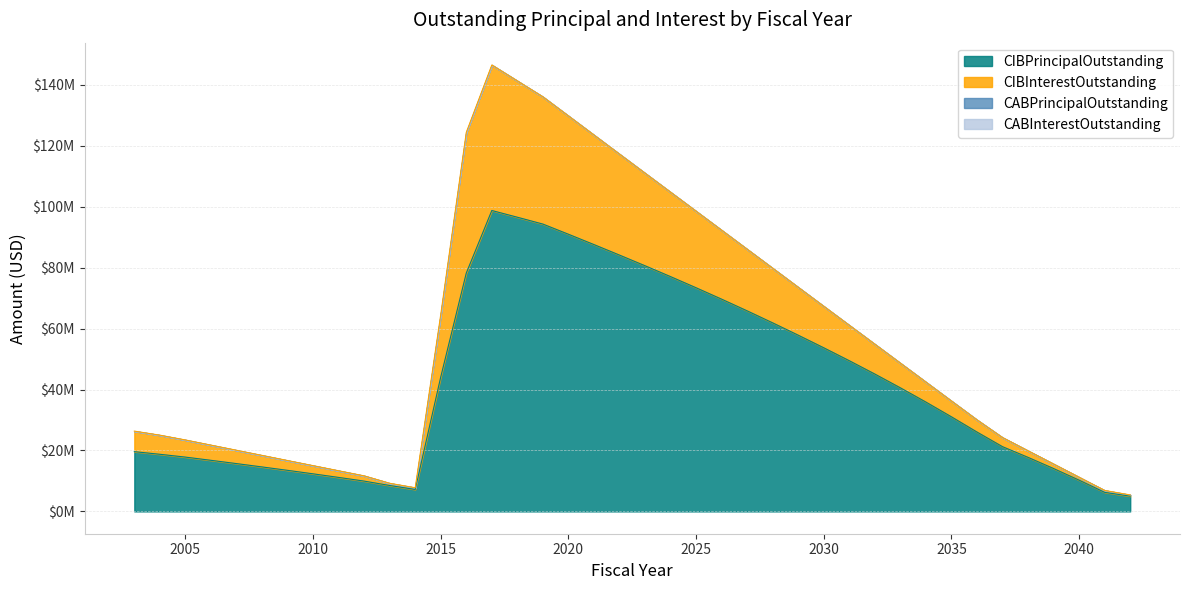

Rank the series by their maximum value, from highest to lowest.

CIBPrincipalOutstanding, CIBInterestOutstanding, CABPrincipalOutstanding, CABInterestOutstanding